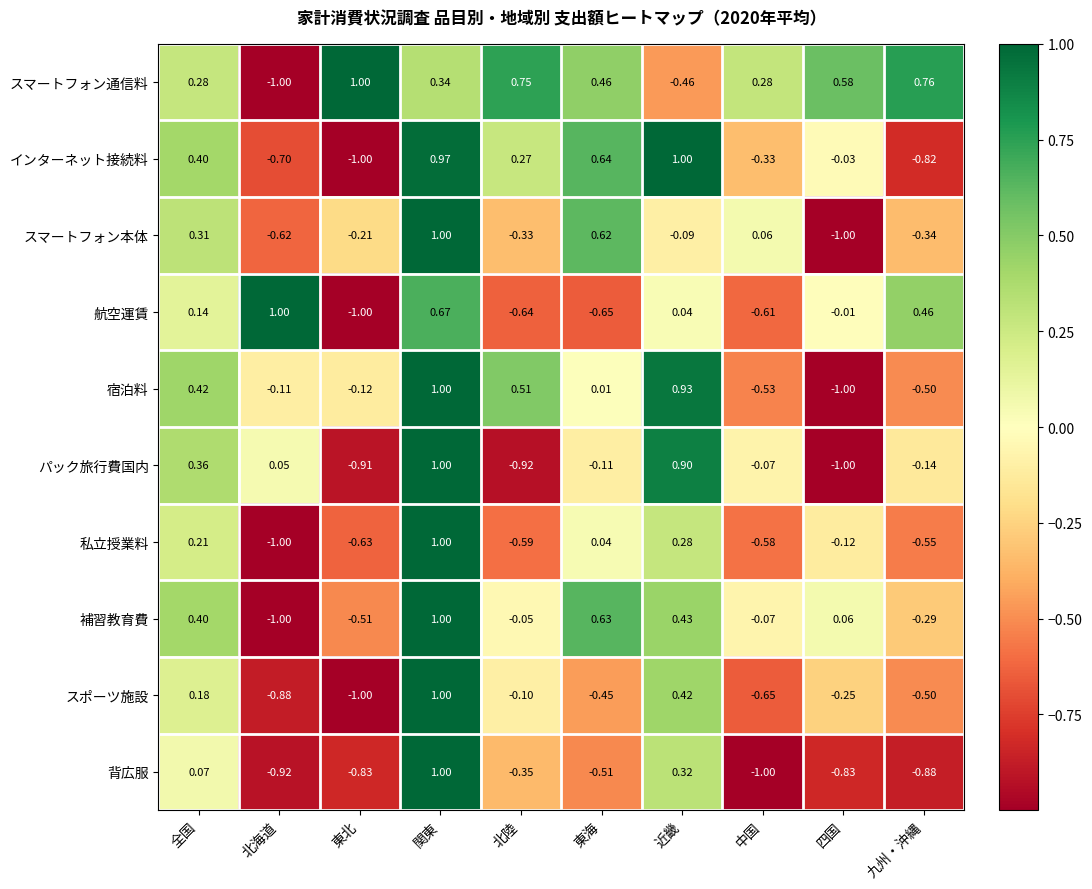

Between 北海道 and 中国, which series saw the biggest shift?

航空運賃